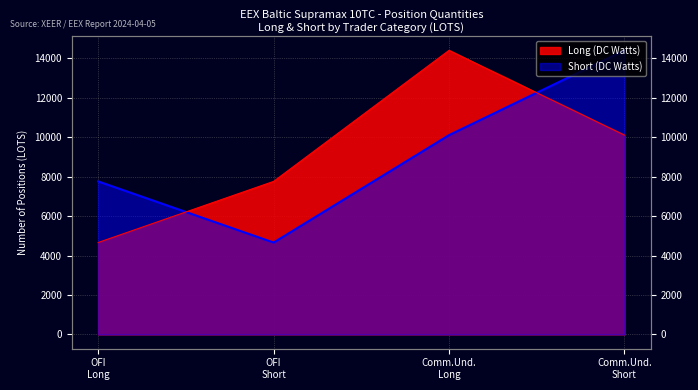

How many values in the Long (DC Watts) series exceed 10113?

2